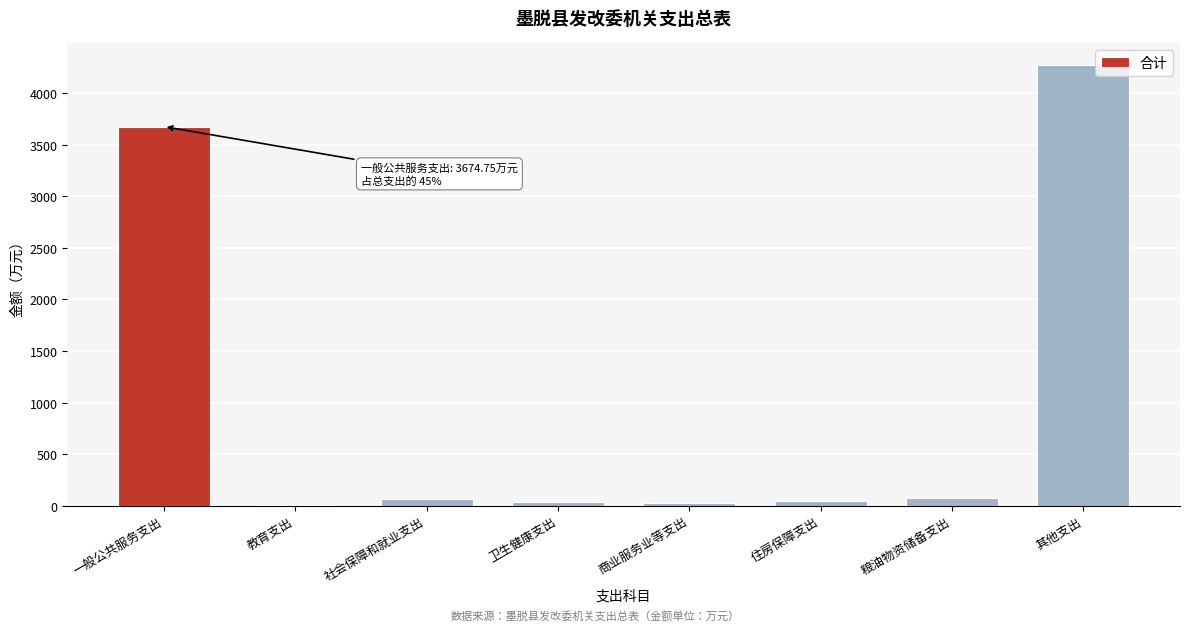

What is the sum of all values?

8203.3